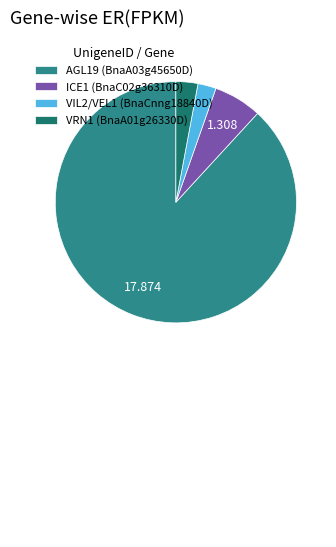

Which has a higher value, VIL2/VEL1 (BnaCnng18840D) or AGL19 (BnaA03g45650D)?

AGL19 (BnaA03g45650D)